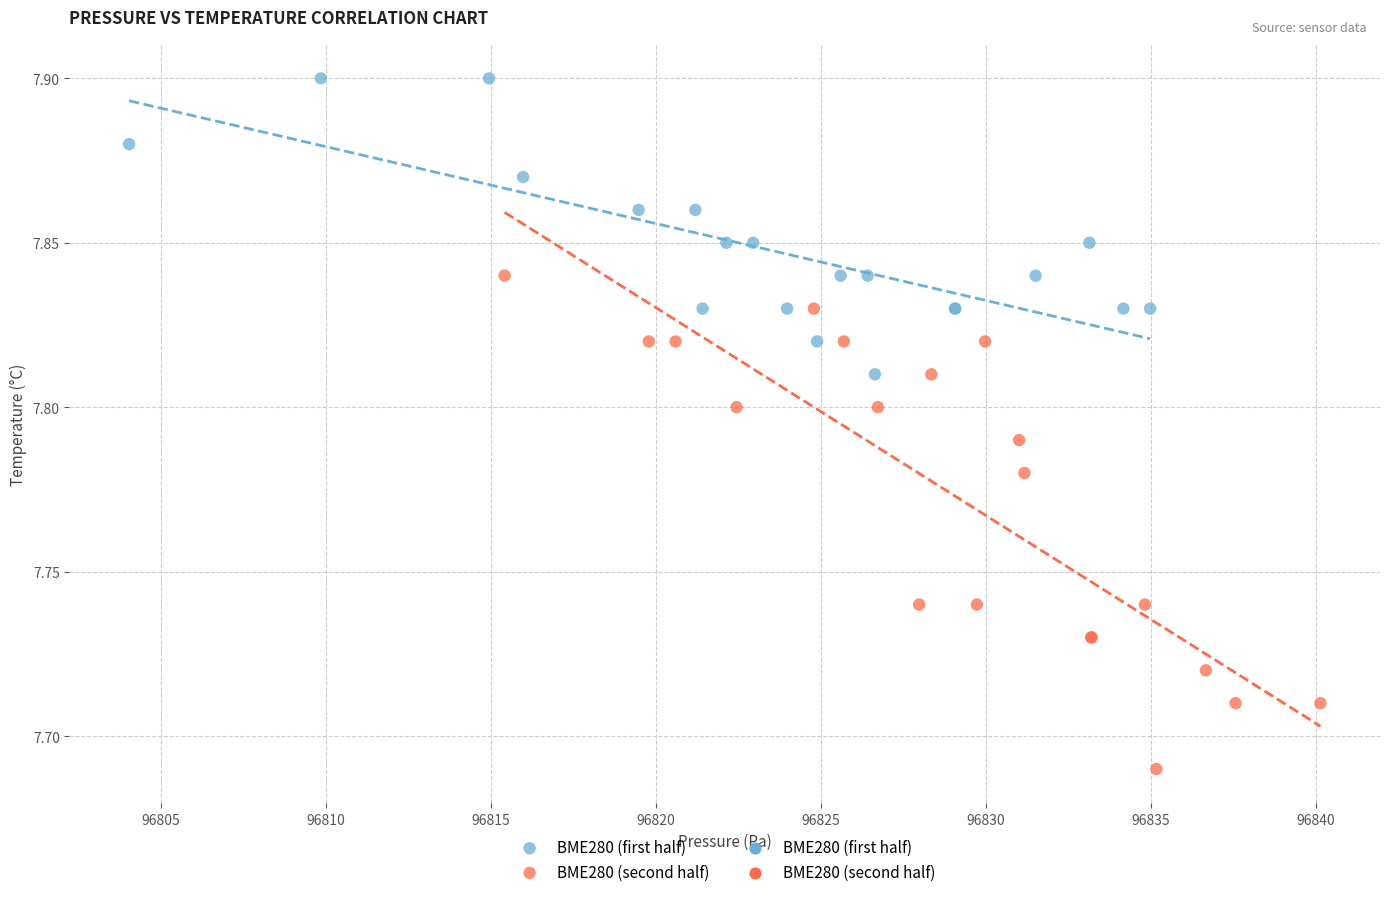

Which series has the largest Y range (max minus min)?

BME280 (second half)